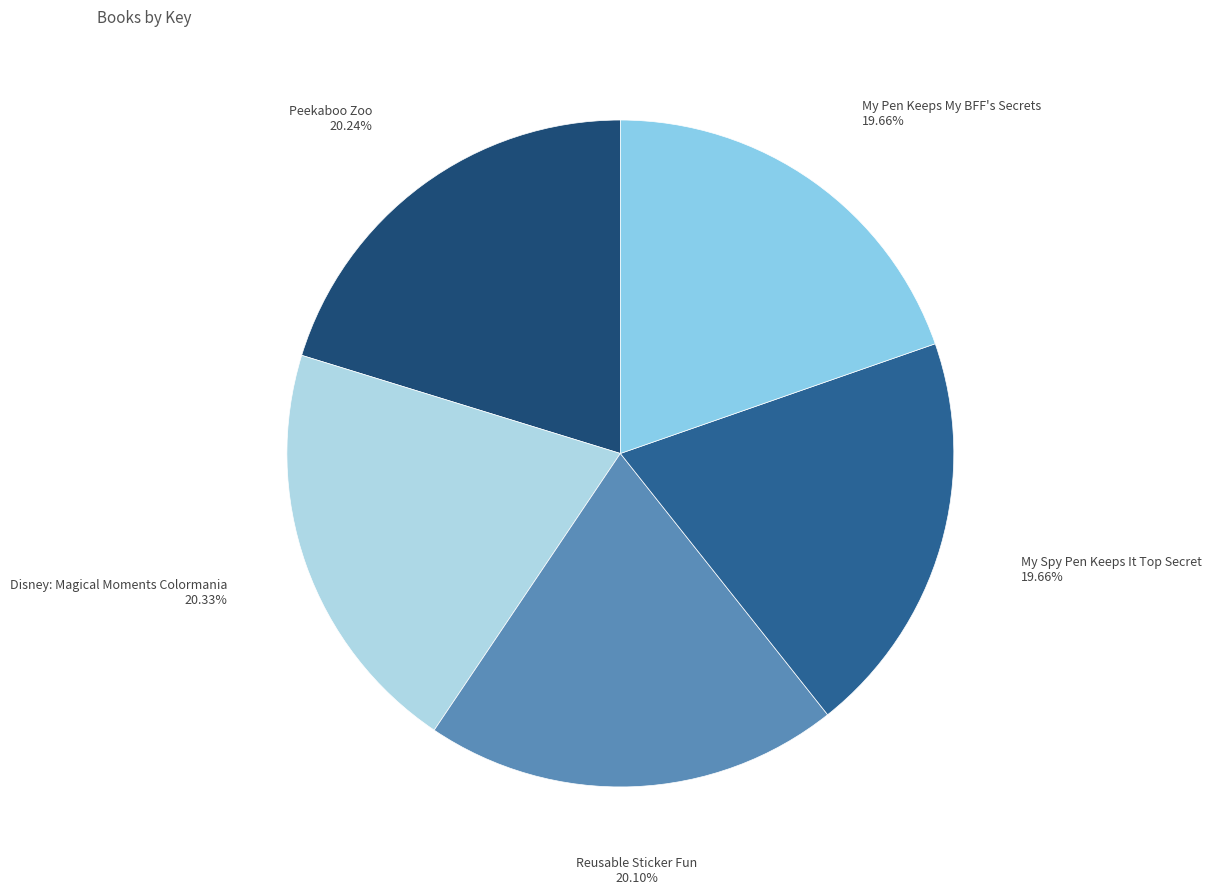

What percentage is NOT represented by My Pen Keeps My BFF's Secrets?

80.3%